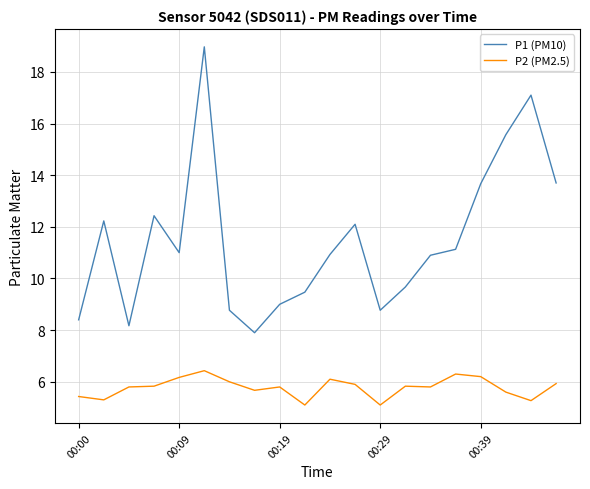

True or false: P1 (PM10) and P2 (PM2.5) cross at least once.

False